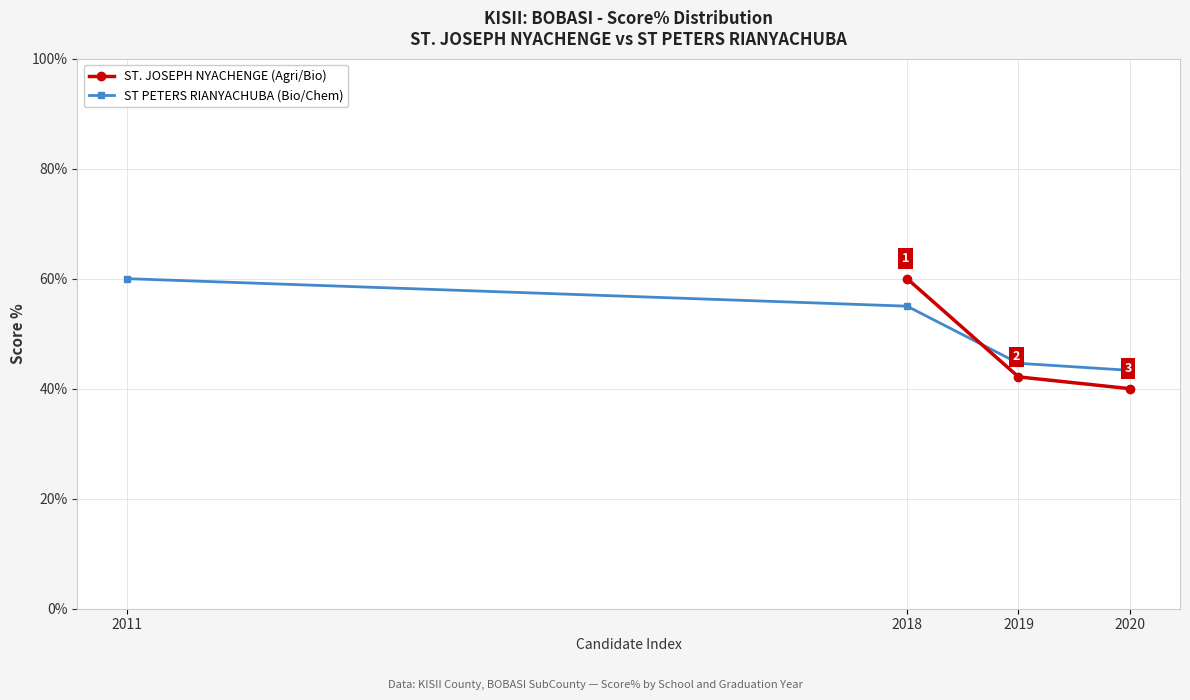

After their last crossing, which series has the higher values: ST. JOSEPH NYACHENGE (Agri/Bio) or ST PETERS RIANYACHUBA (Bio/Chem)?

ST PETERS RIANYACHUBA (Bio/Chem)